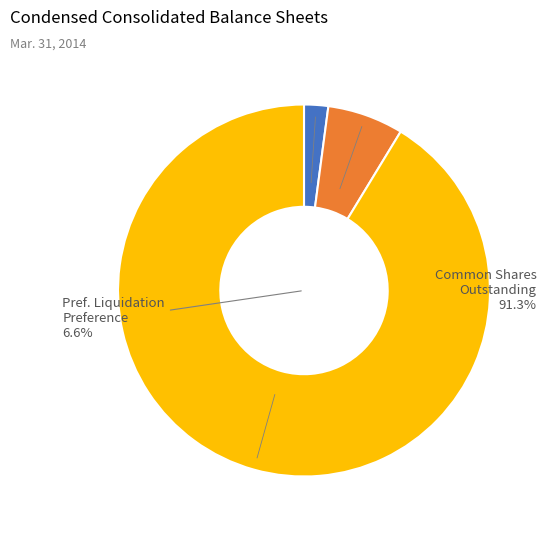

How many segments does this pie chart have?

3